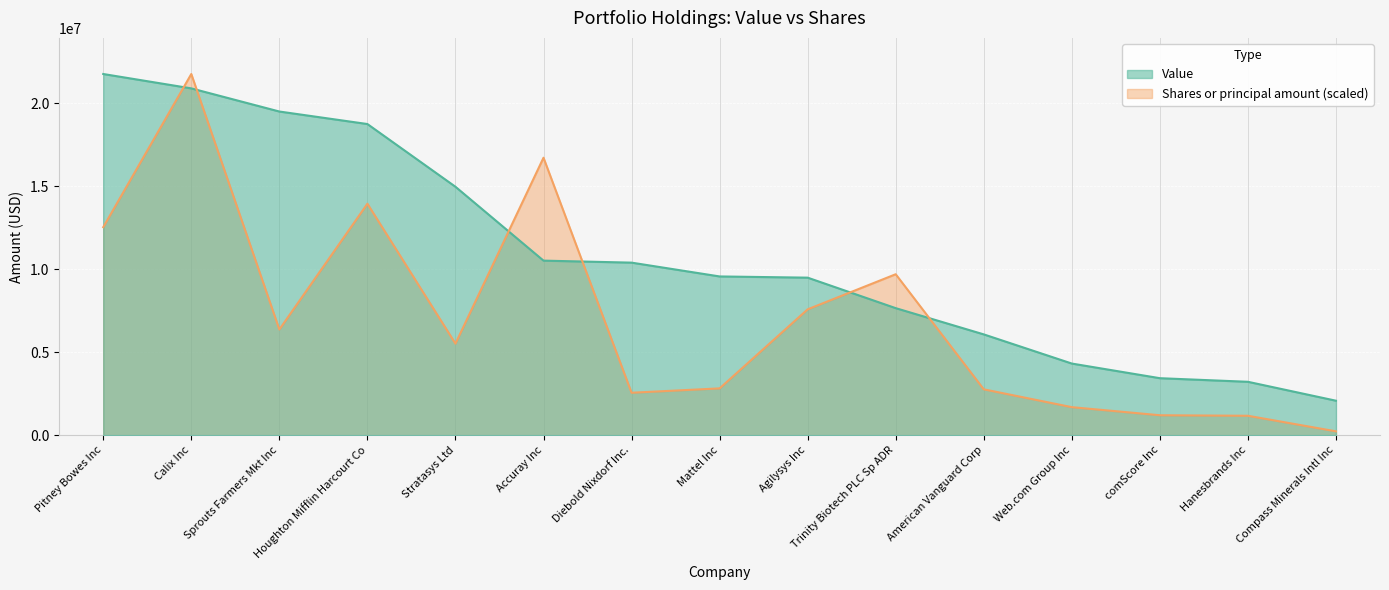

How many values in the Shares or principal amount series exceed 5514877?

8